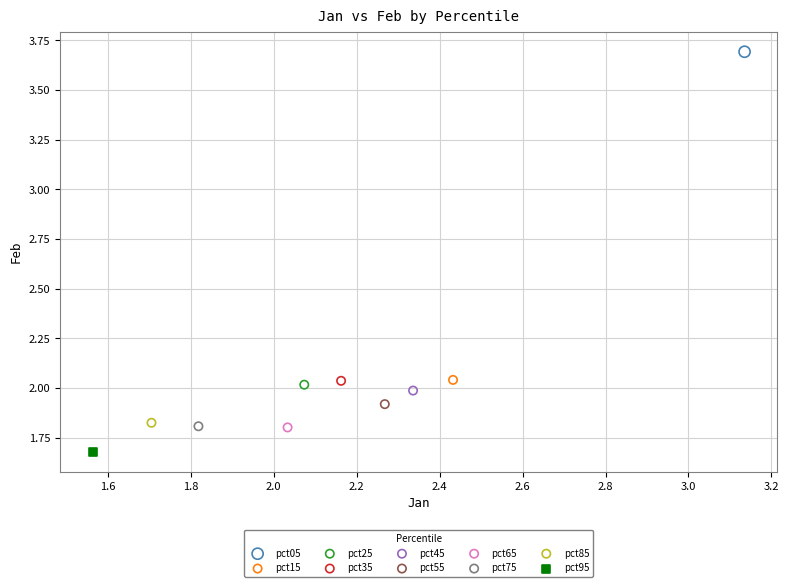

What are all the series names shown in the legend?

pct05, pct15, pct25, pct35, pct45, pct55, pct65, pct75, pct85, pct95